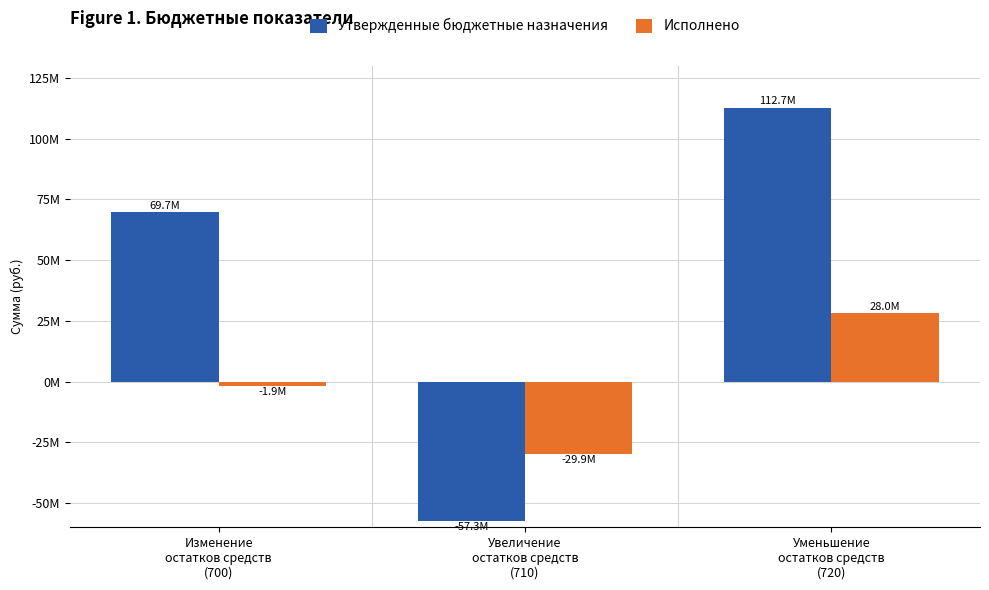

Reading left to right, extract all data points from this chart.

Утвержденные бюджетные назначения: 69689466.0	-57286600.0	112703366.0
Исполнено: -1894961.1	-29903198.9	28008237.8